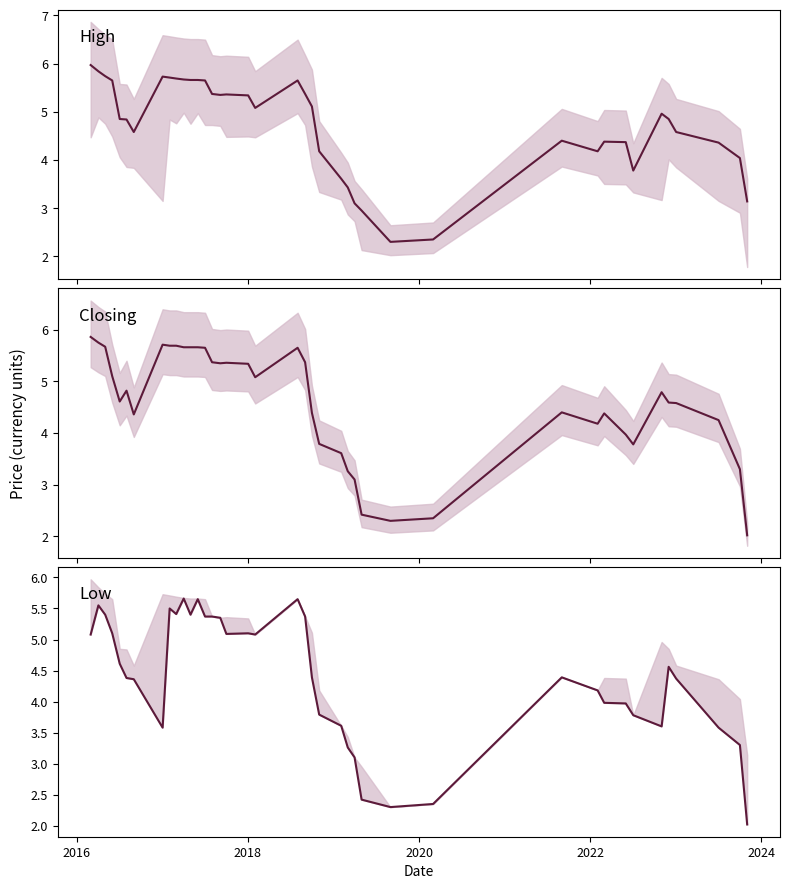

How many values in the Low series are below 4?

15